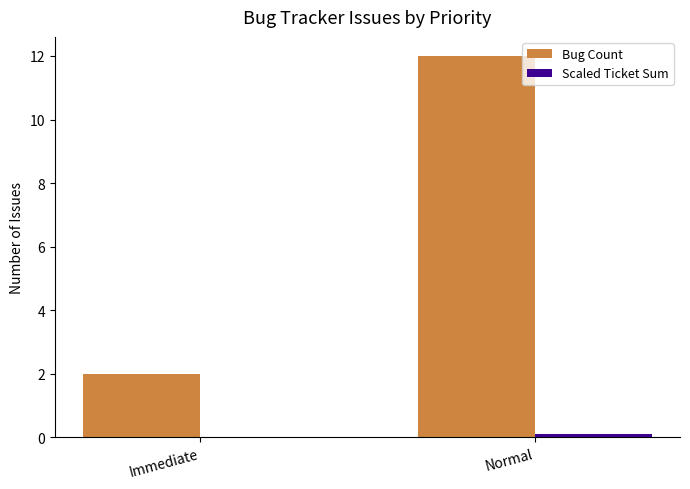

Which series changed the most between Immediate and Normal?

Bug Count